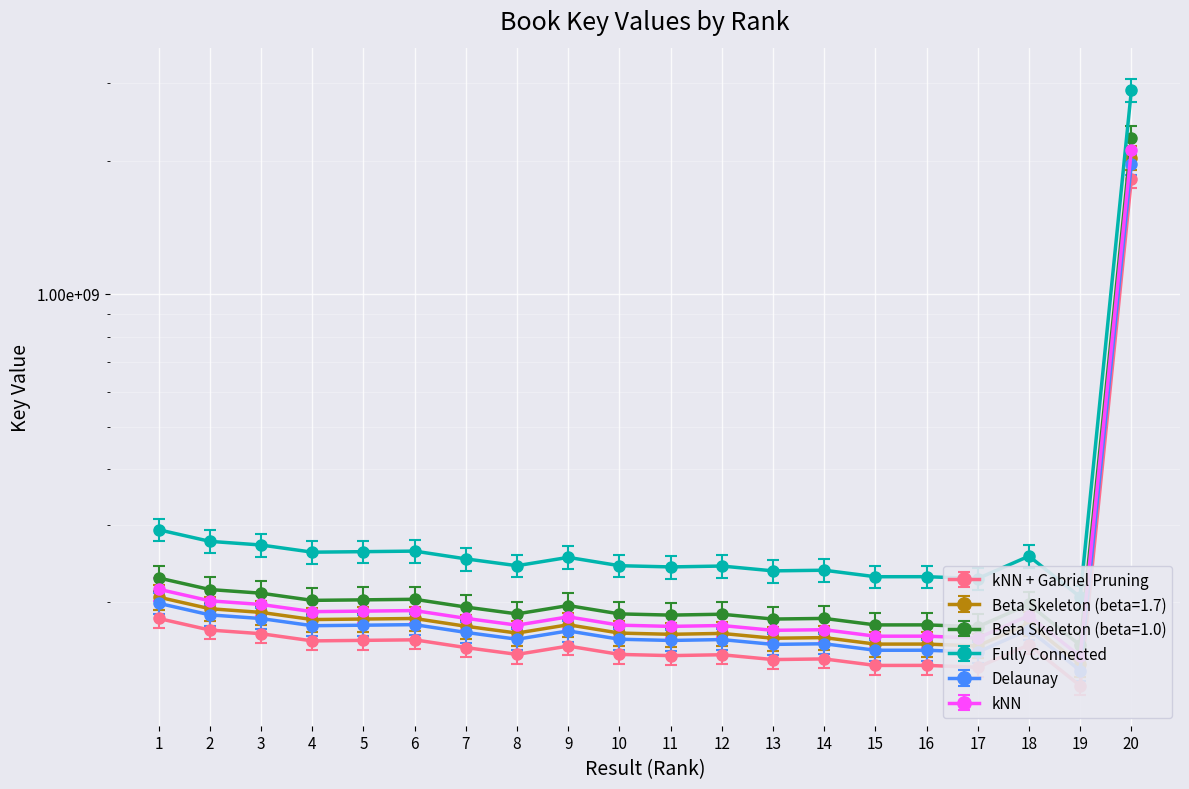

Where is Delaunay nearest to the value 928827814?

1